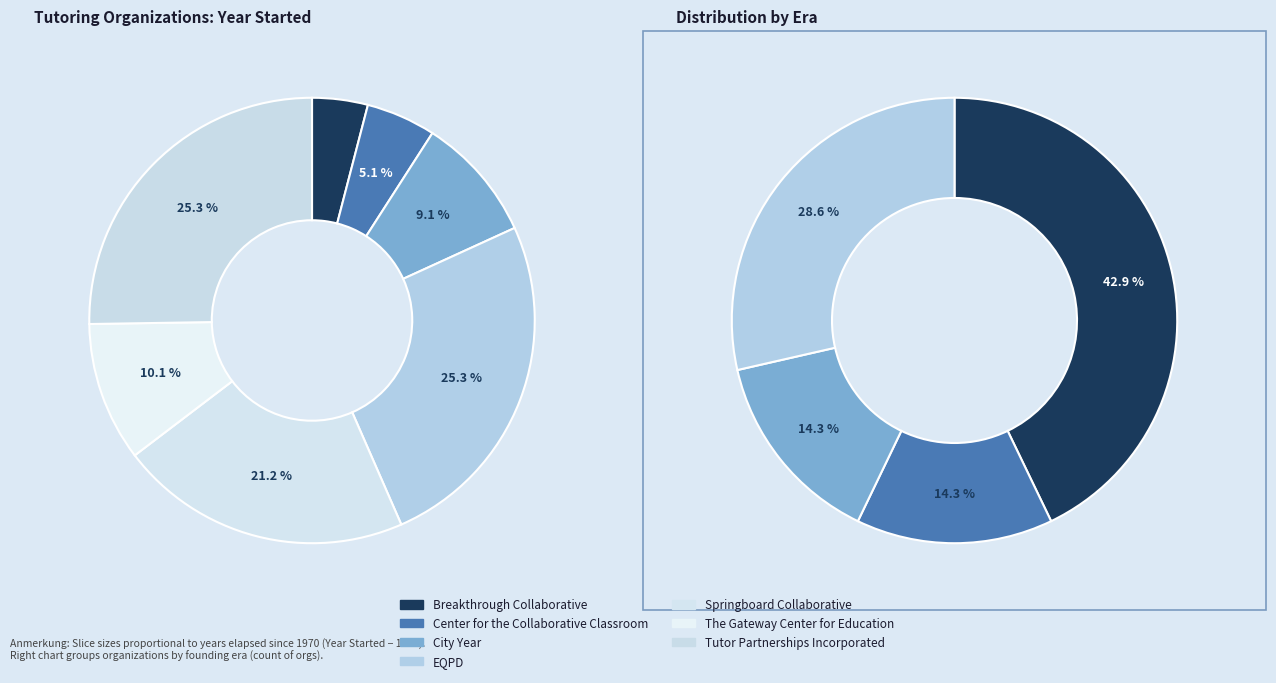

Which slice is the smallest?

Breakthrough Collaborative